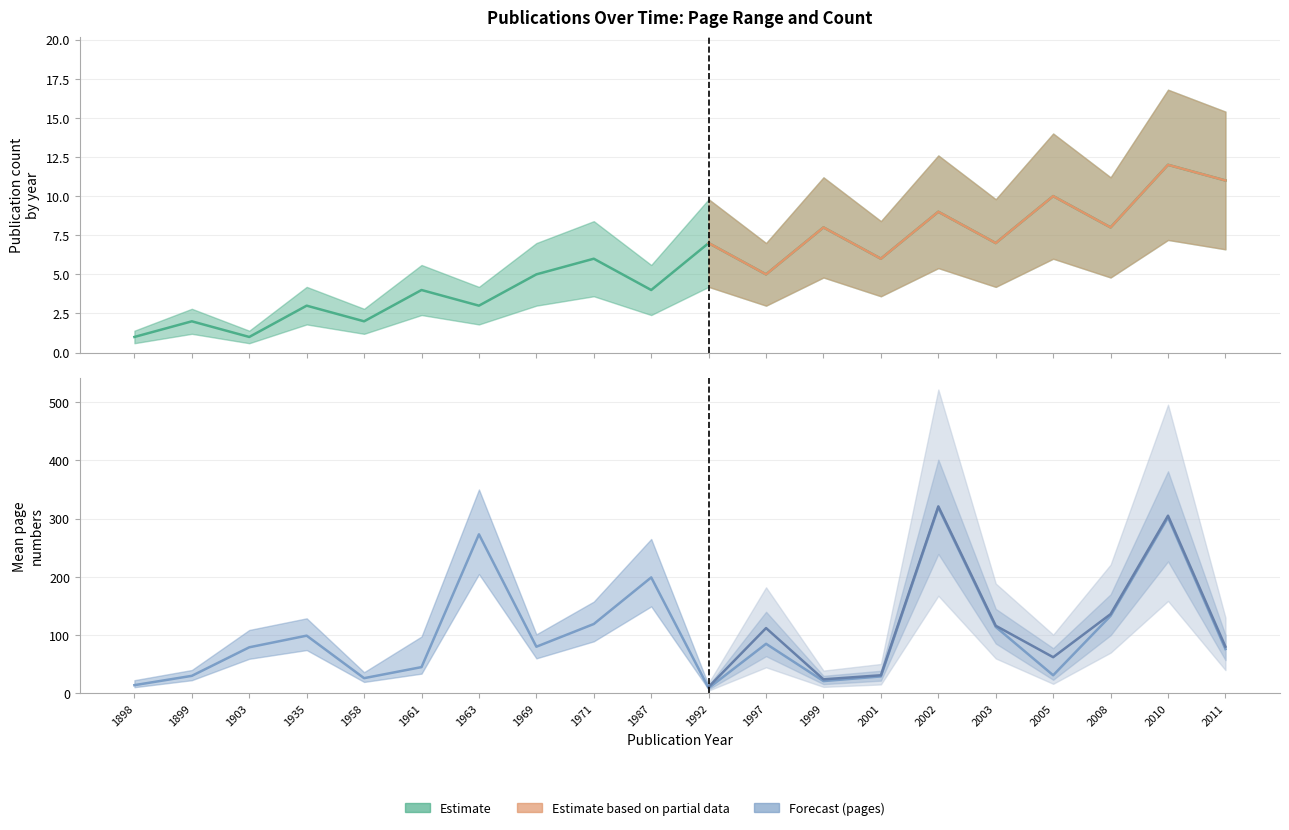

What is the total value across all series at 2003?

121